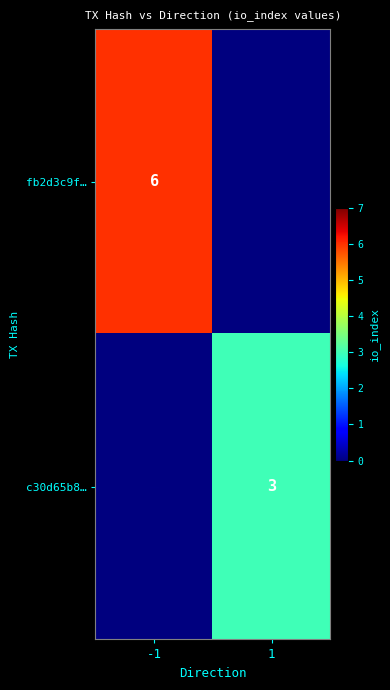

The value of fb2d3c9f… at -1 is 10. True or false?

False